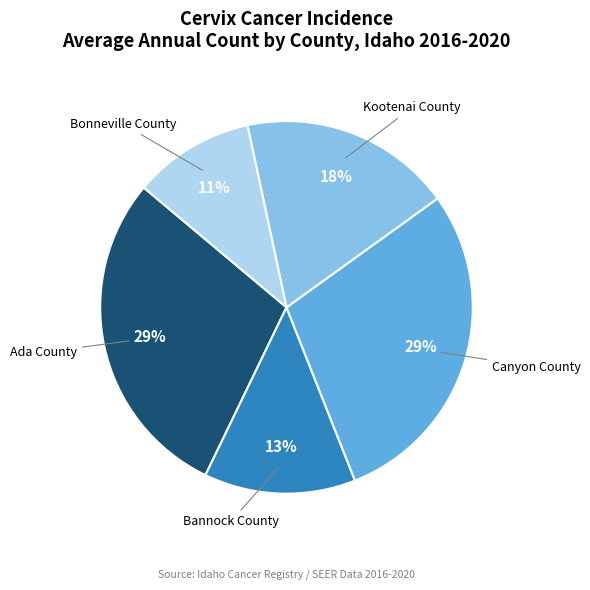

To the nearest percent, what is the difference between the largest and smallest slice percentages?

18%